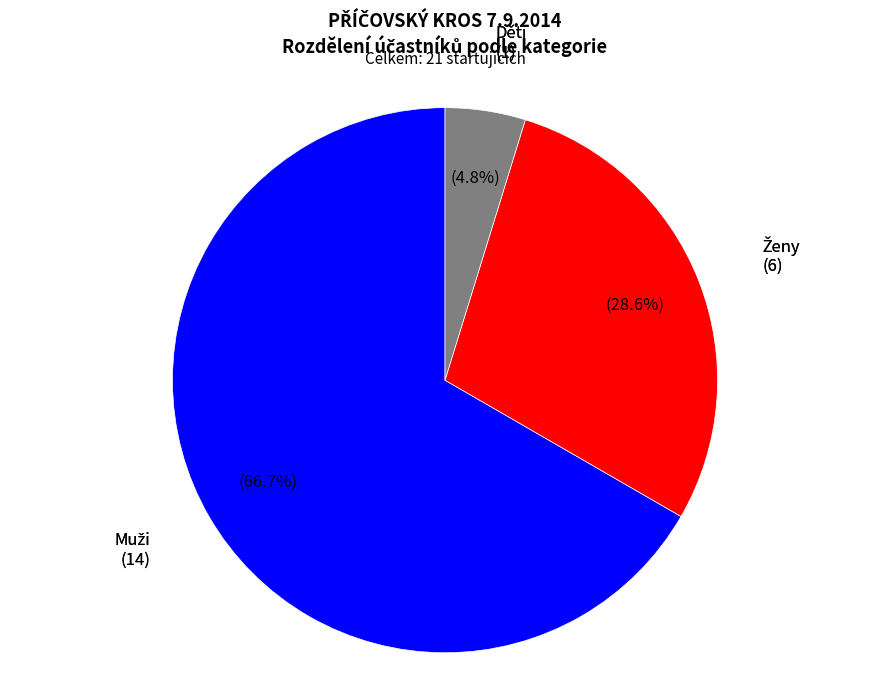

Is there a majority slice in this chart?

Yes